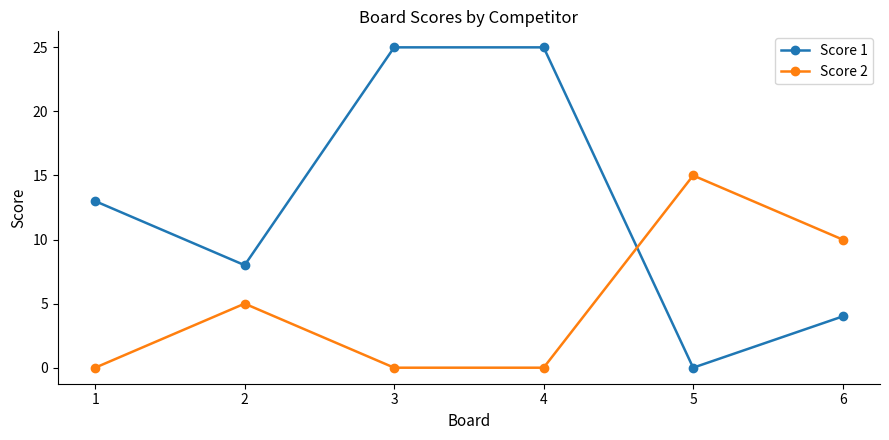

True or false: Score 2 has a value of -7 at 1.

False